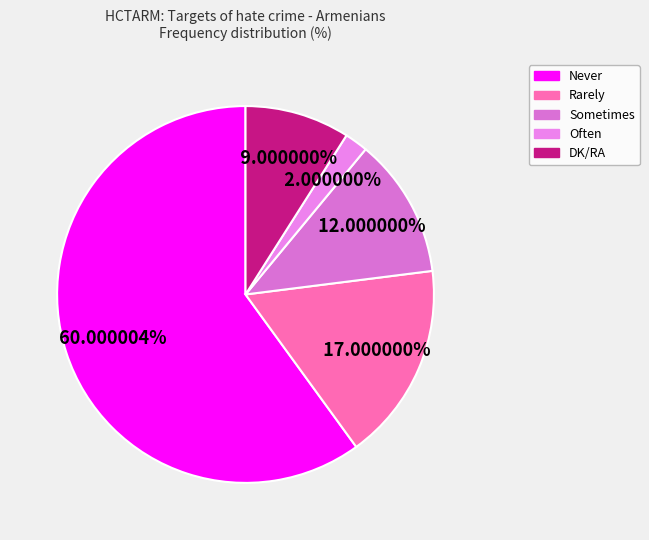

True or false: Rarely accounts for 17% of the total.

True